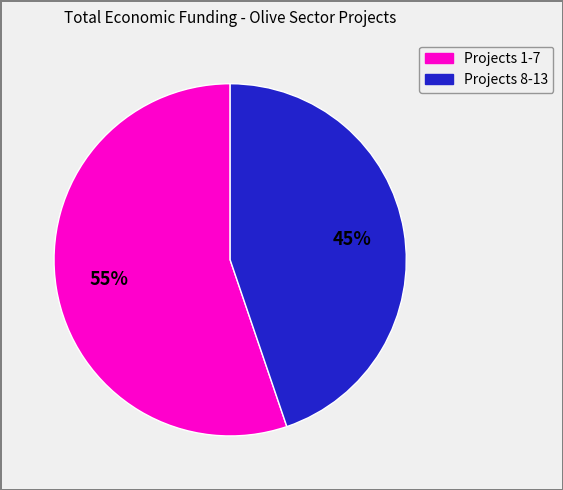

Is there a majority slice in this chart?

Yes